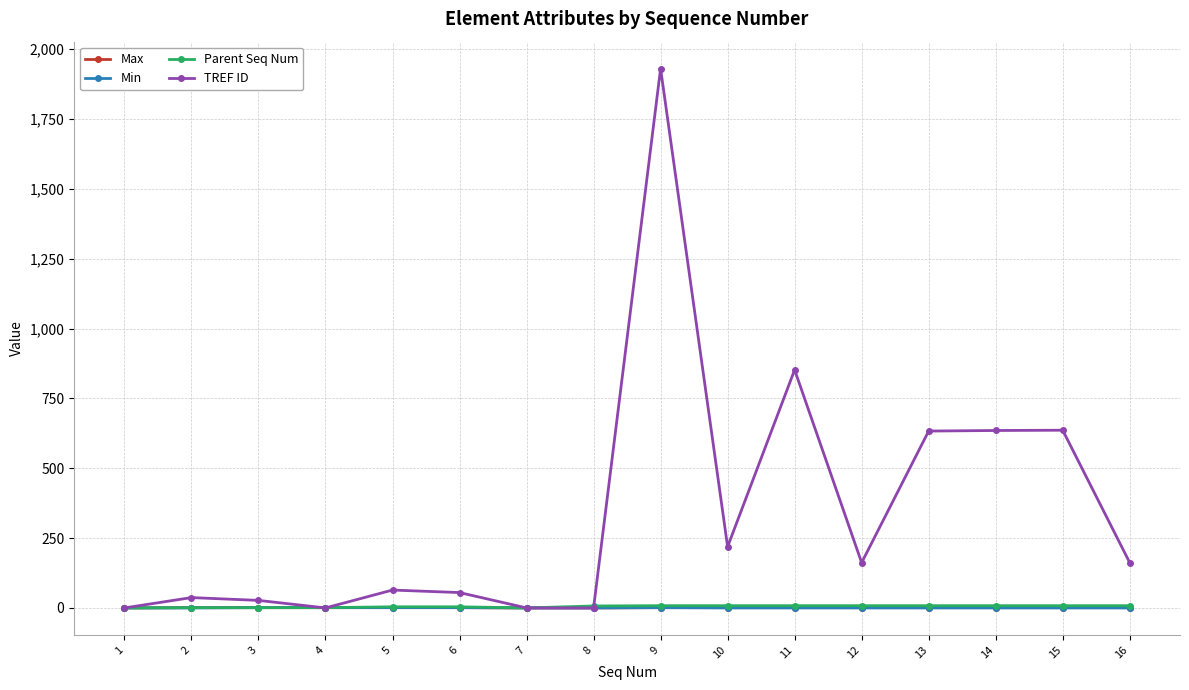

What is the highest value of the TREF ID series?

1930